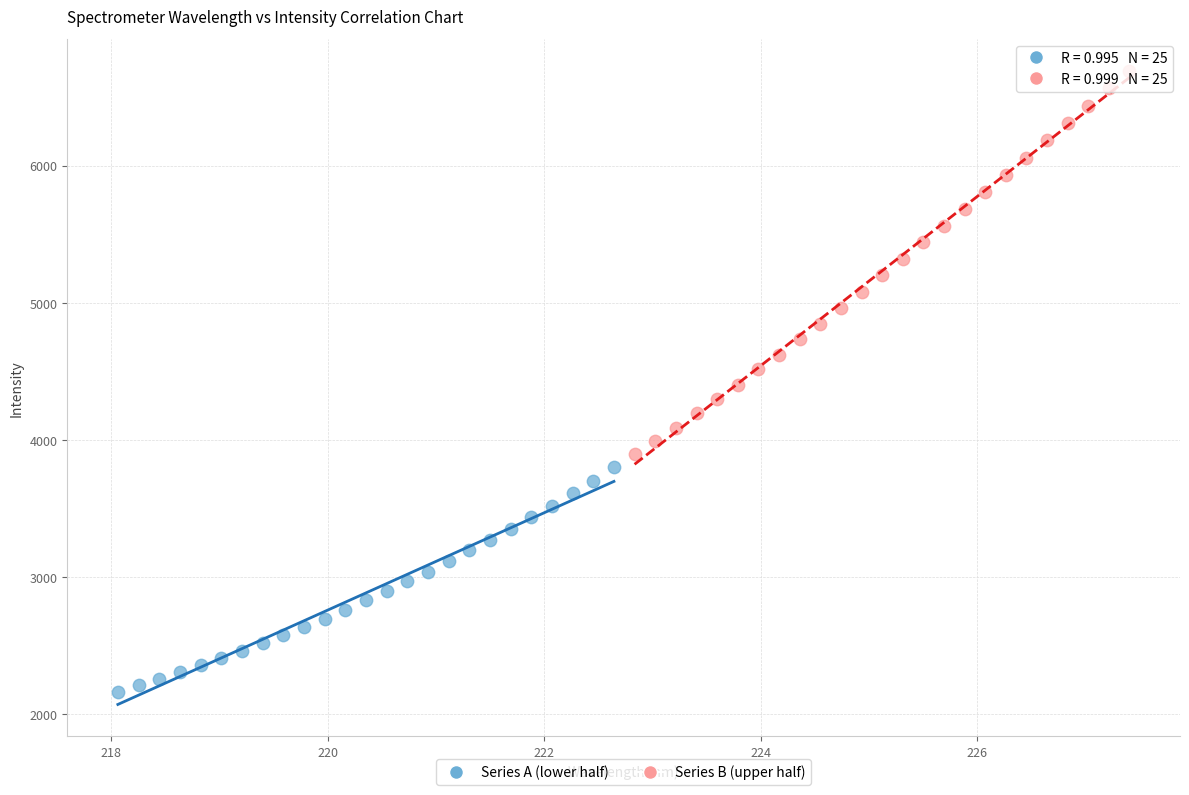

What are all the series names shown in the legend?

Series A (lower half), Series B (upper half)